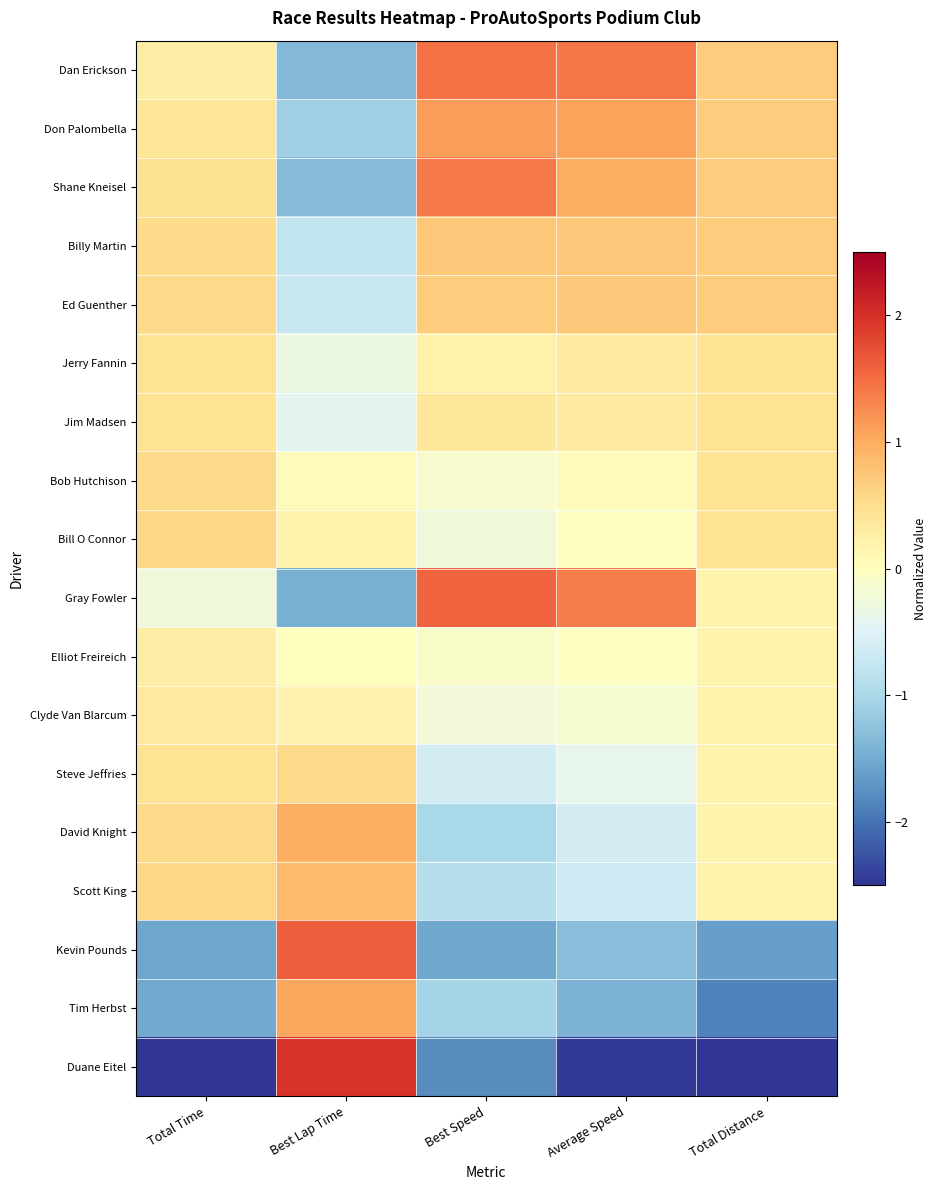

At which category is the sum across all series the highest?

Best Lap Time